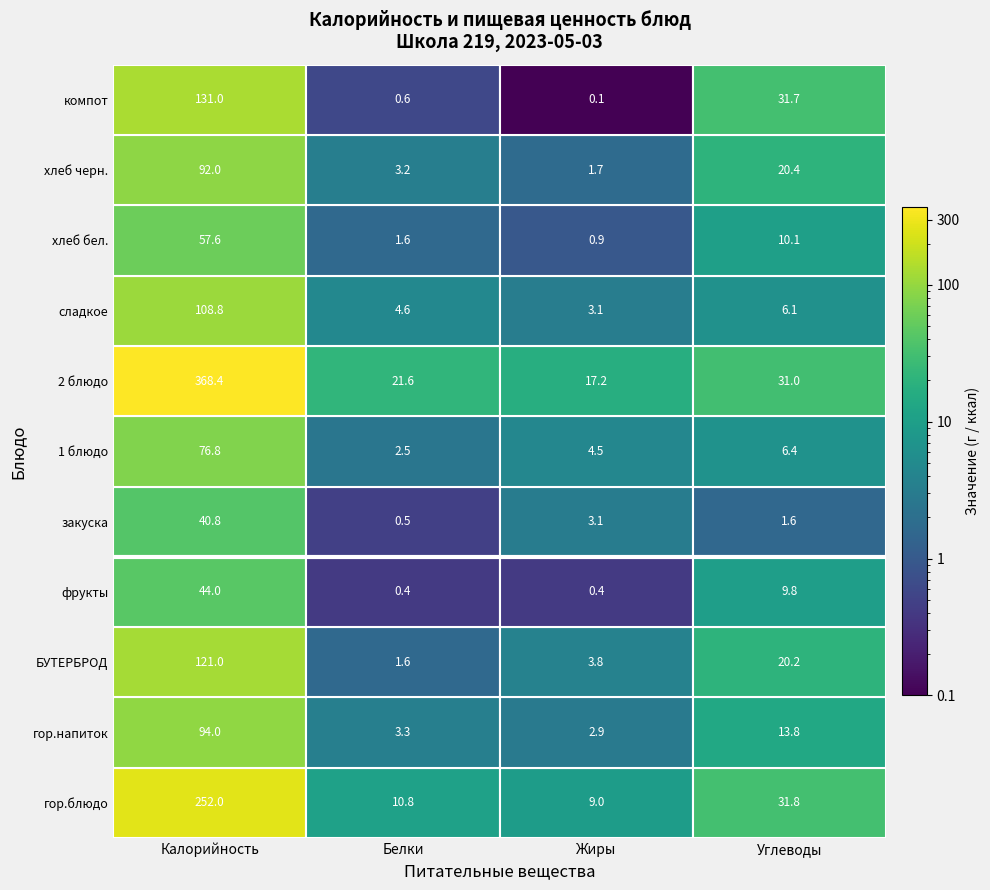

The value of Белки at 5 is 4.0. True or false?

False